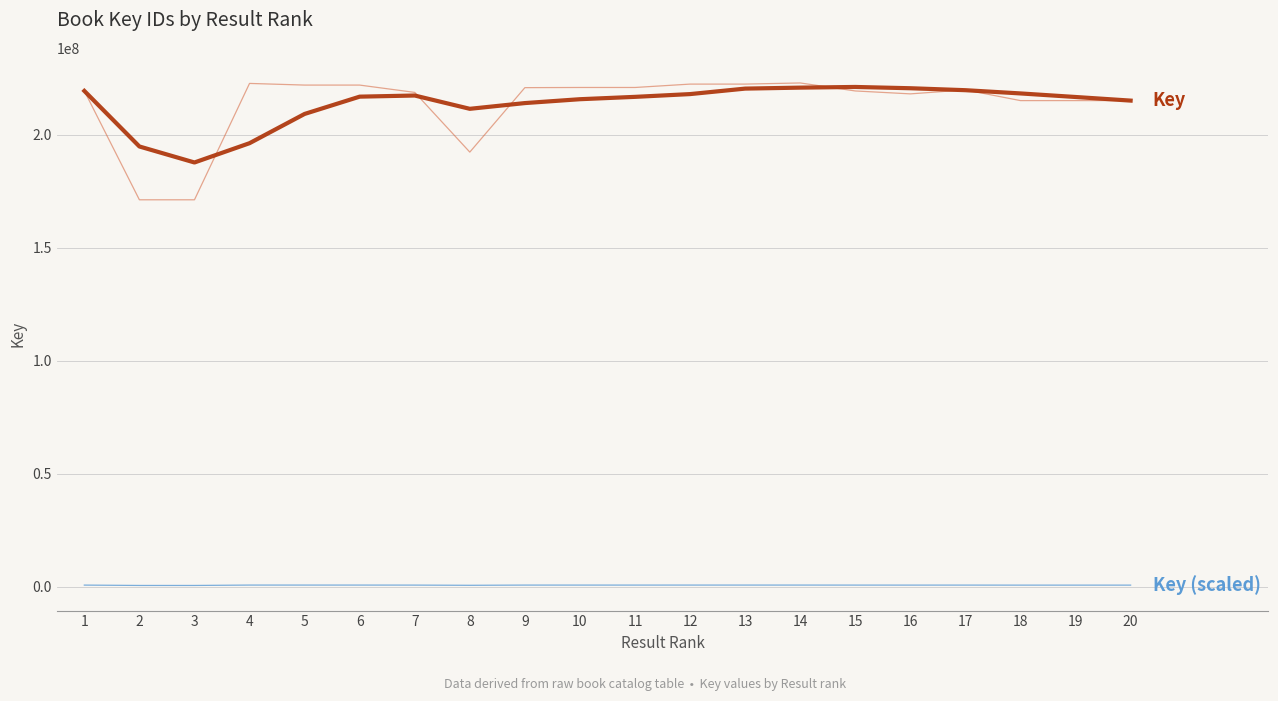

What is the maximum value shown in the chart?

222999334.0